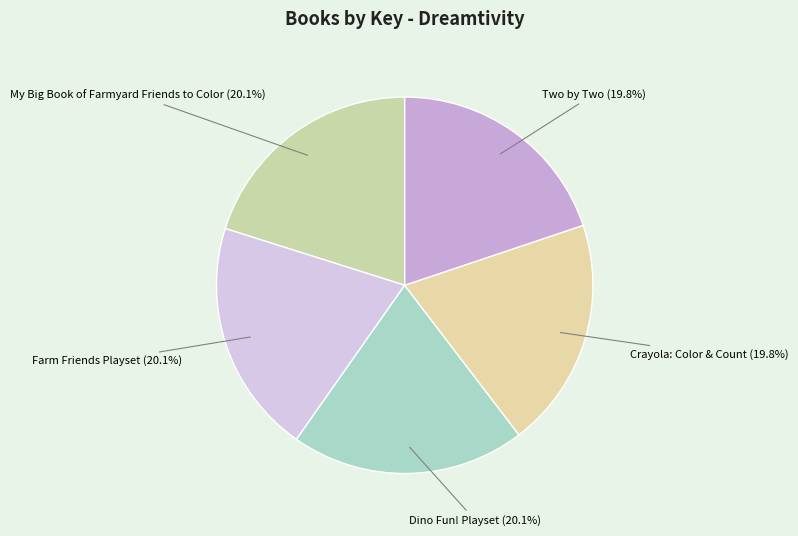

What percentage is the Crayola: Color & Count slice, to the nearest percent?

20%